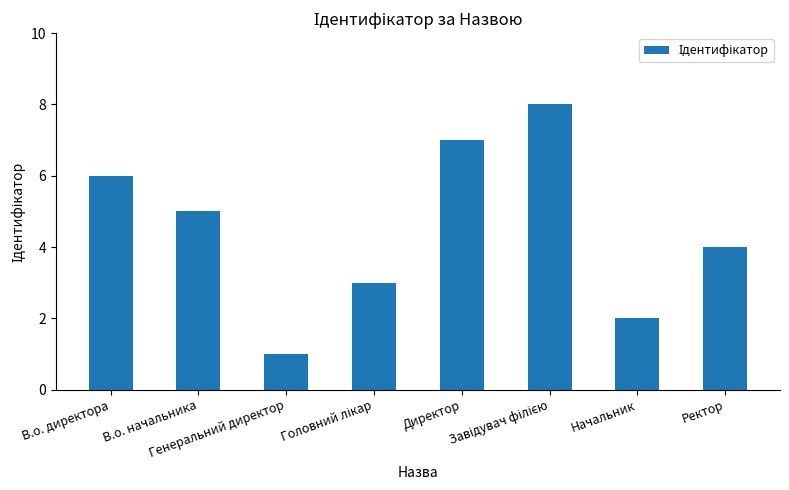

Does the chart contain any negative values?

No